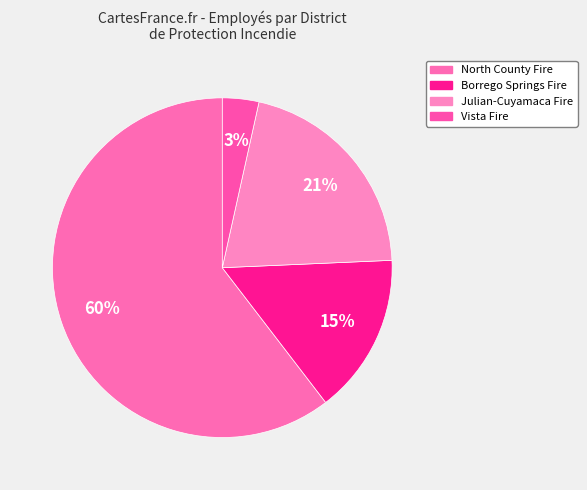

Rank the categories by value from lowest to highest.

Vista Fire, Borrego Springs Fire, Julian-Cuyamaca Fire, North County Fire